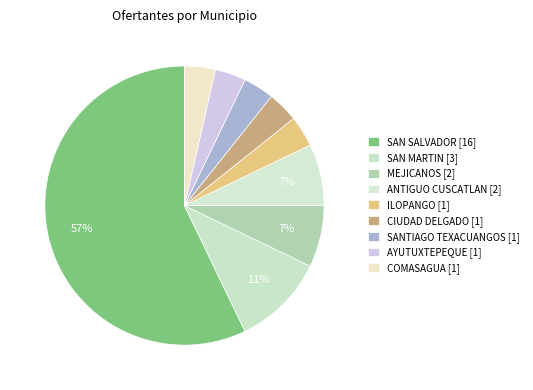

To the nearest percent, what is the combined percentage of AYUTUXTEPEQUE and MEJICANOS?

11%